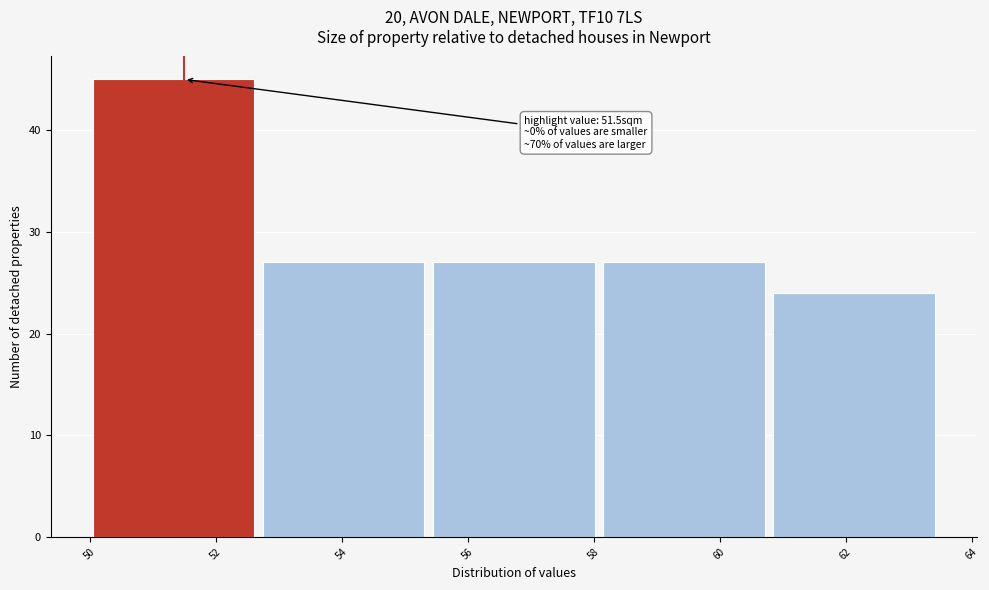

Over which range of the x-axis is the bar tallest?

50.05 to 52.75